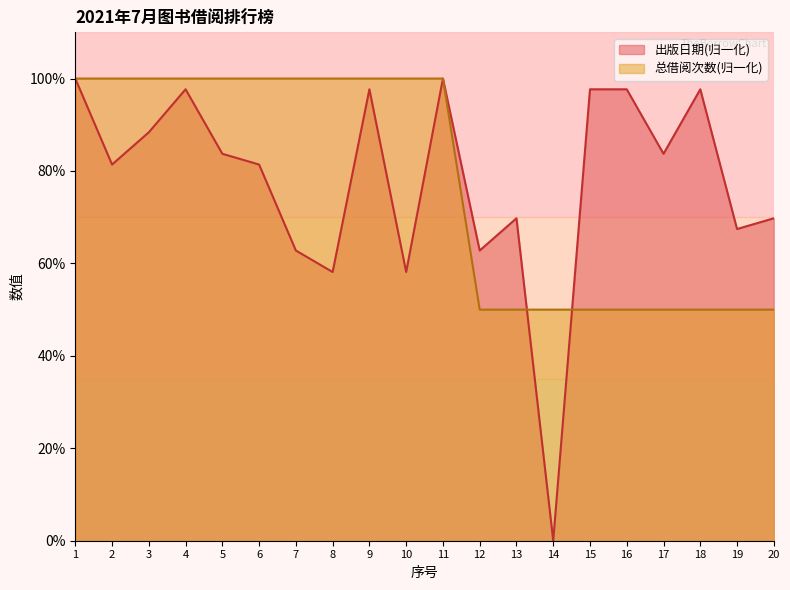

Reading left to right, what are all the values shown in this chart?

出版日期: 1=1.0	2=0.8	3=0.9	4=1.0	5=0.8	6=0.8	7=0.6	8=0.6	9=1.0	10=0.6	11=1.0	12=0.6	13=0.7	14=0.0	15=1.0	16=1.0	17=0.8	18=1.0	19=0.7	20=0.7
总借阅次数: 1=1.0	2=1.0	3=1.0	4=1.0	5=1.0	6=1.0	7=1.0	8=1.0	9=1.0	10=1.0	11=1.0	12=0.5	13=0.5	14=0.5	15=0.5	16=0.5	17=0.5	18=0.5	19=0.5	20=0.5